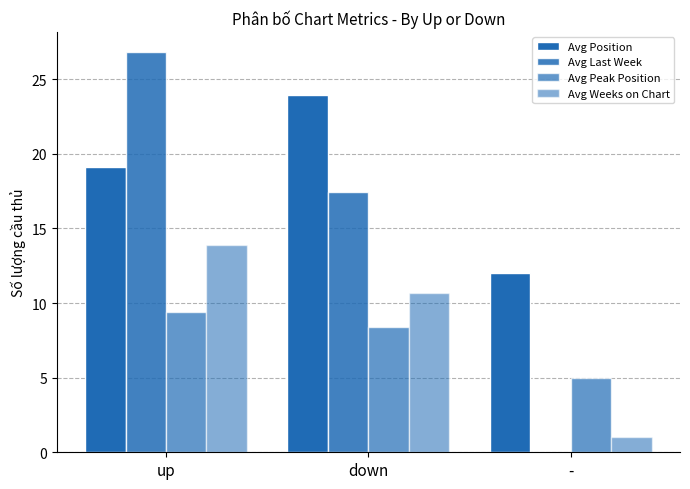

What is the value of the Avg Last Week bar at the 2nd from the left?

17.4